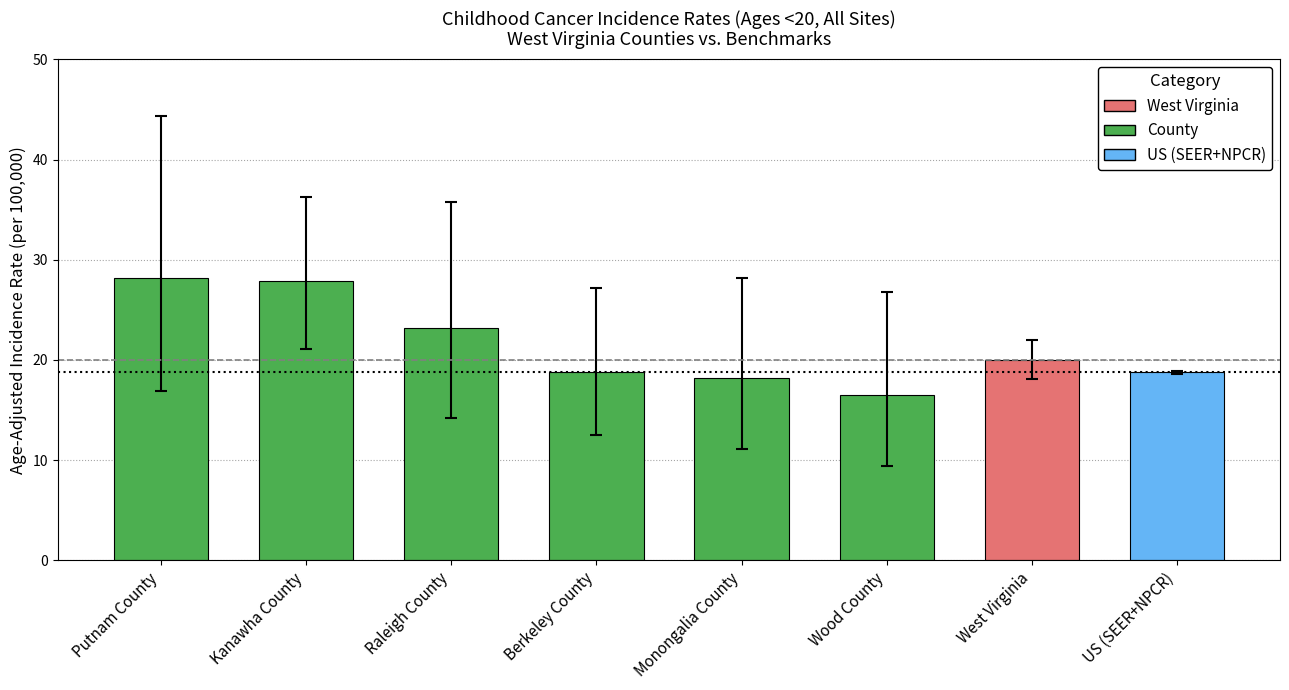

Reading left to right, list all the values displayed in this chart.

Age-Adjusted Rate: 28.2	27.9	23.2	18.8	18.2	16.5	20.0	18.8
Lower 95% CI: 16.9	21.1	14.2	12.5	11.1	9.4	18.1	18.6
Upper 95% CI: 44.3	36.3	35.8	27.2	28.2	26.8	22.0	18.9